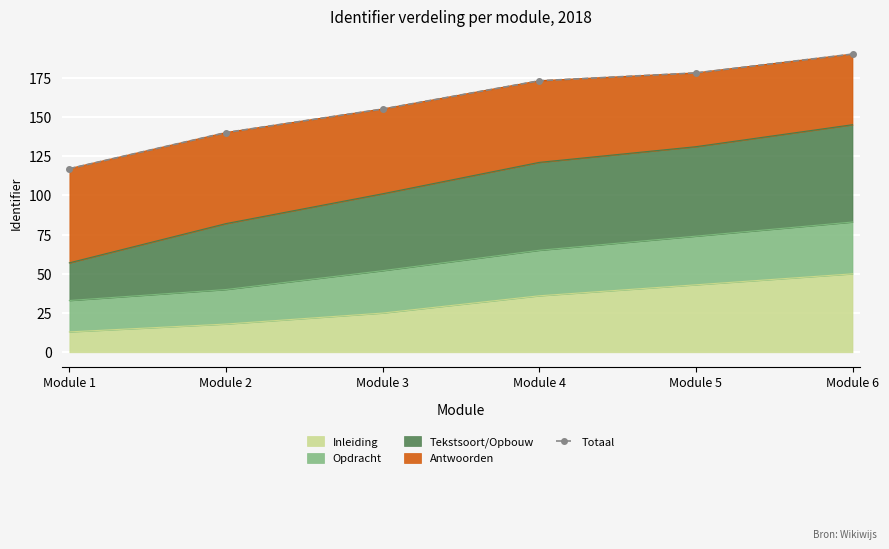

What is the difference between the maximum and minimum values?

73